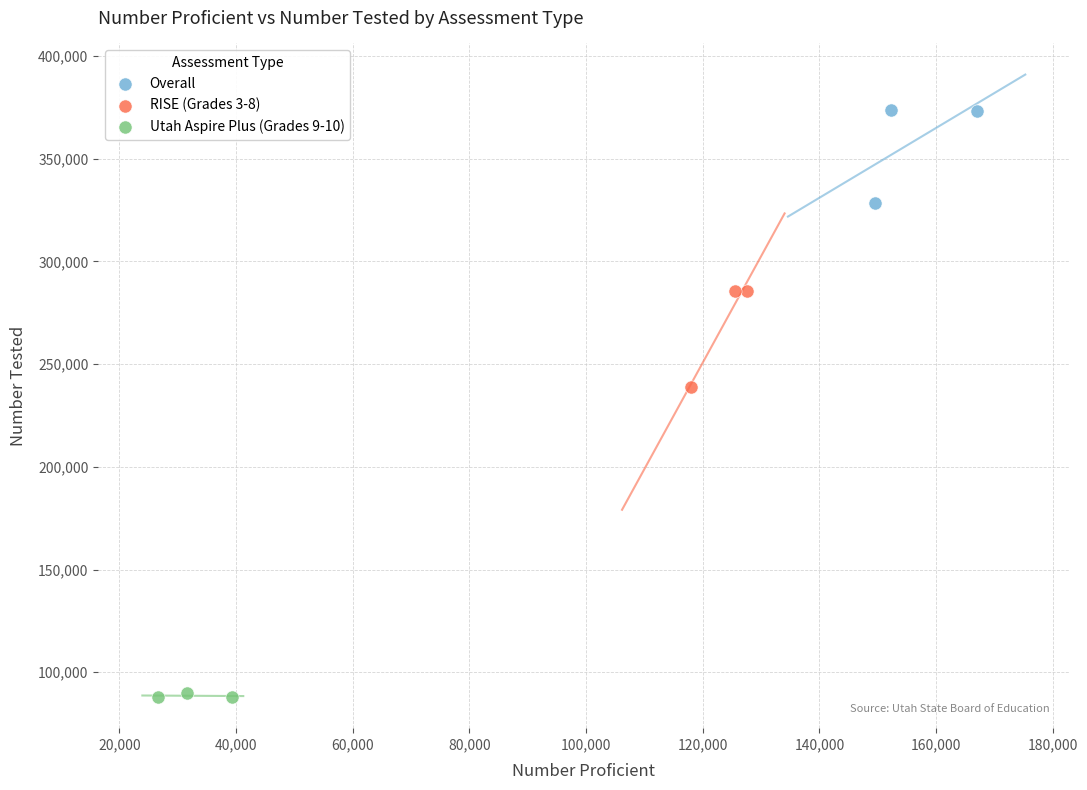

Which series contains the lowest Y value?

Utah Aspire Plus (Grades 9-10)